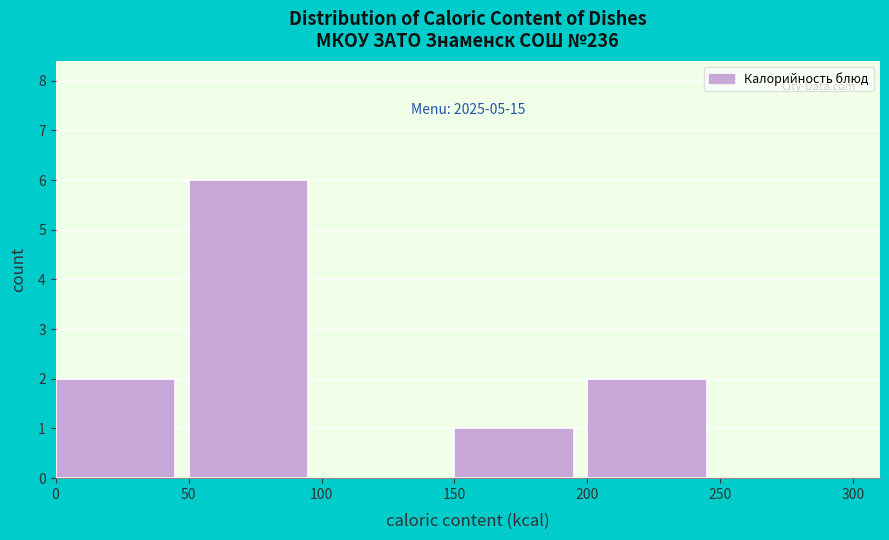

Which range on the x-axis has the tallest bar?

50 to 100